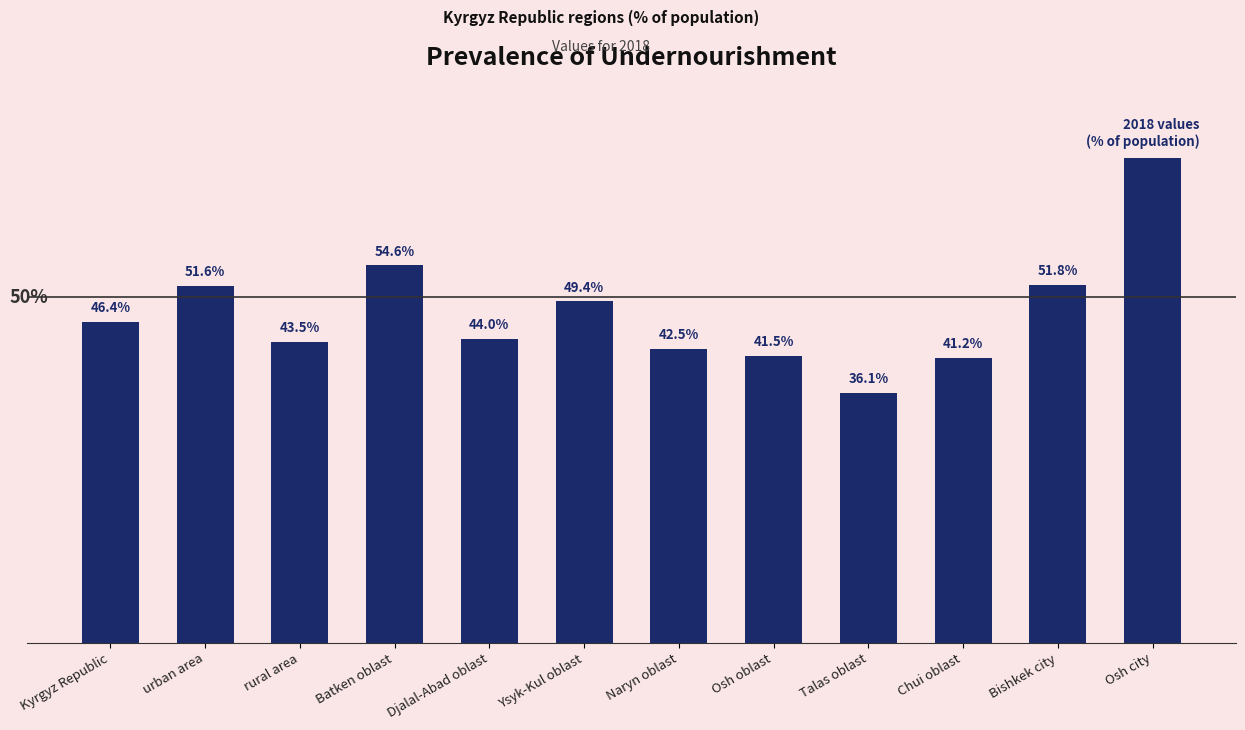

Between Osh city and rural area, which is larger?

Osh city